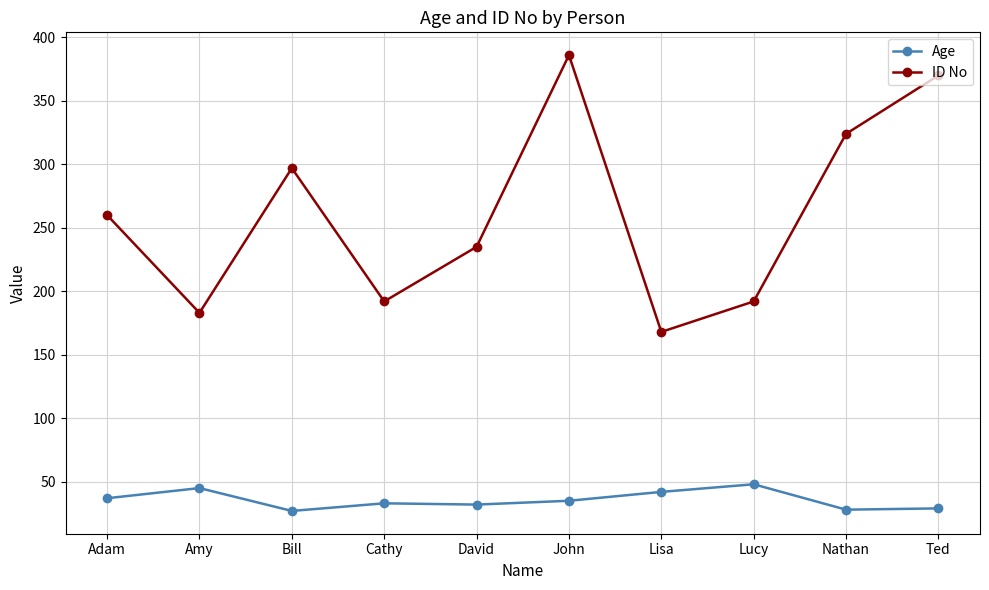

The value of ID No at Bill is 435. True or false?

False